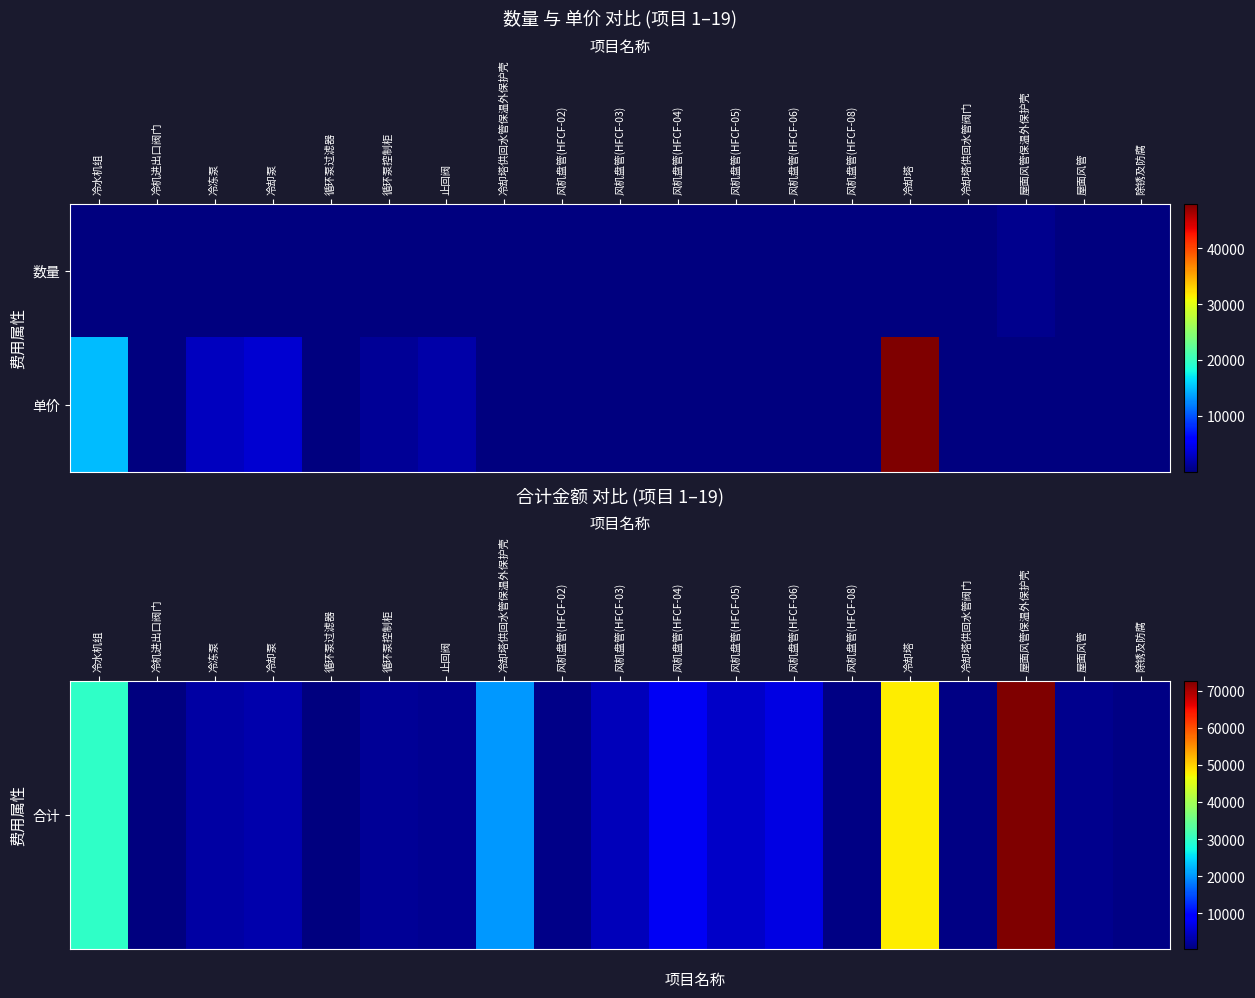

Between 止回阀 and 风机盘管(HFCF-02), which series saw the biggest shift?

单价